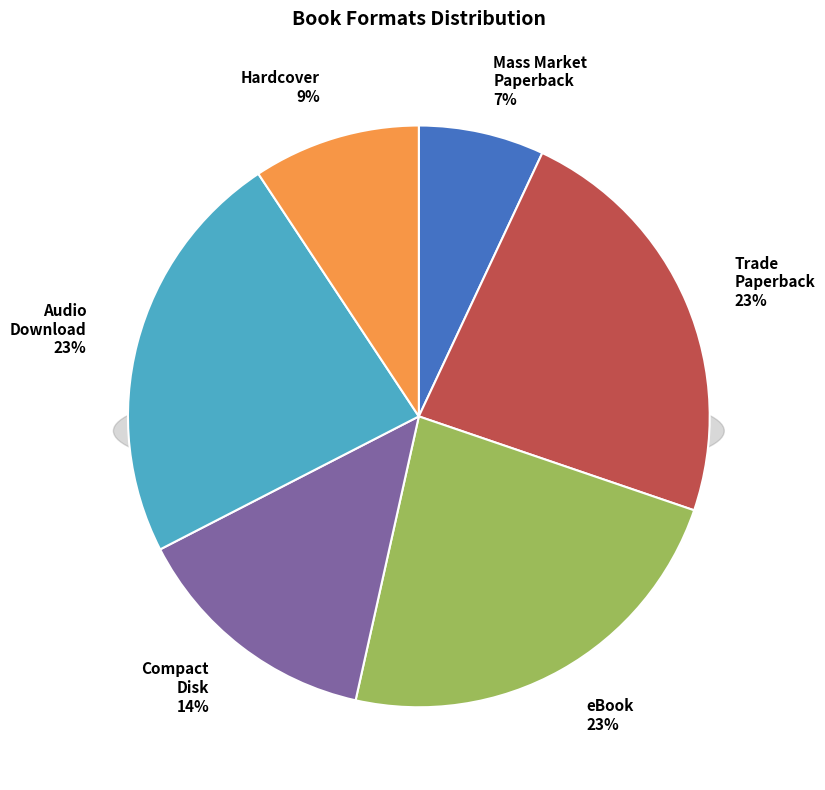

Is the sum of Audio Download and Mass Market Paperback greater than half?

No